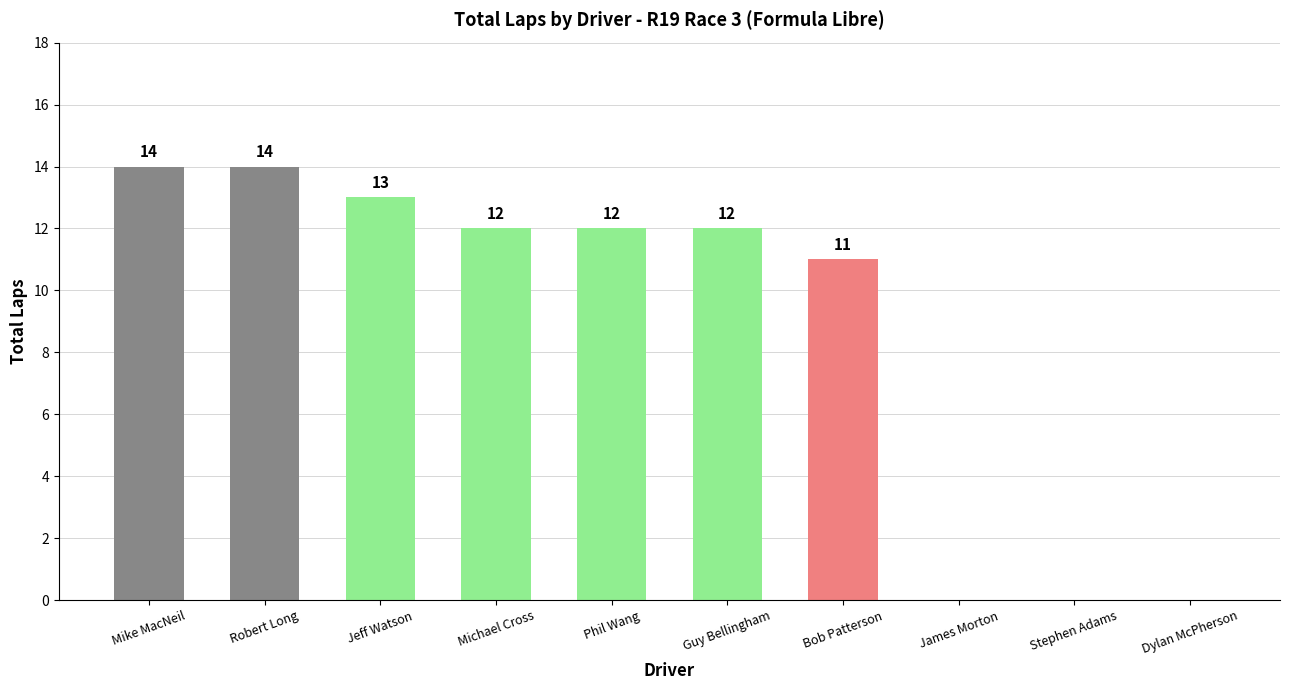

Is it true that the value at Mike MacNeil is 14?

True